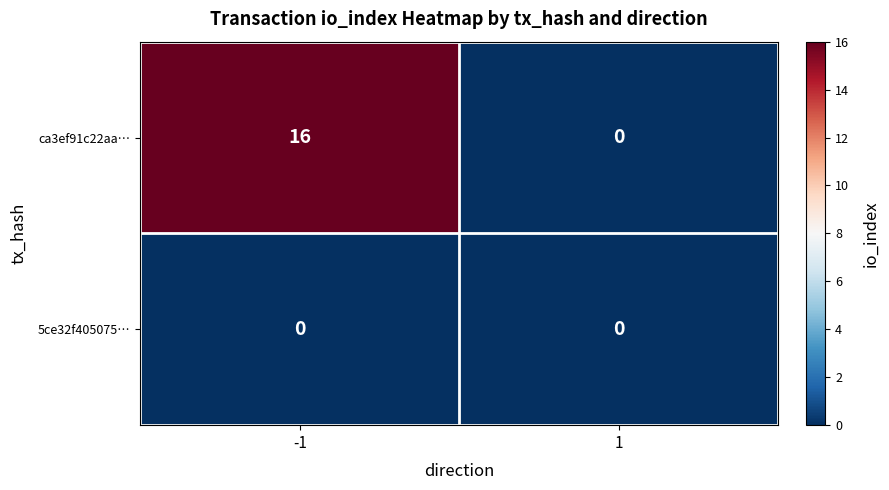

At how many categories does at least one series exceed 7?

1